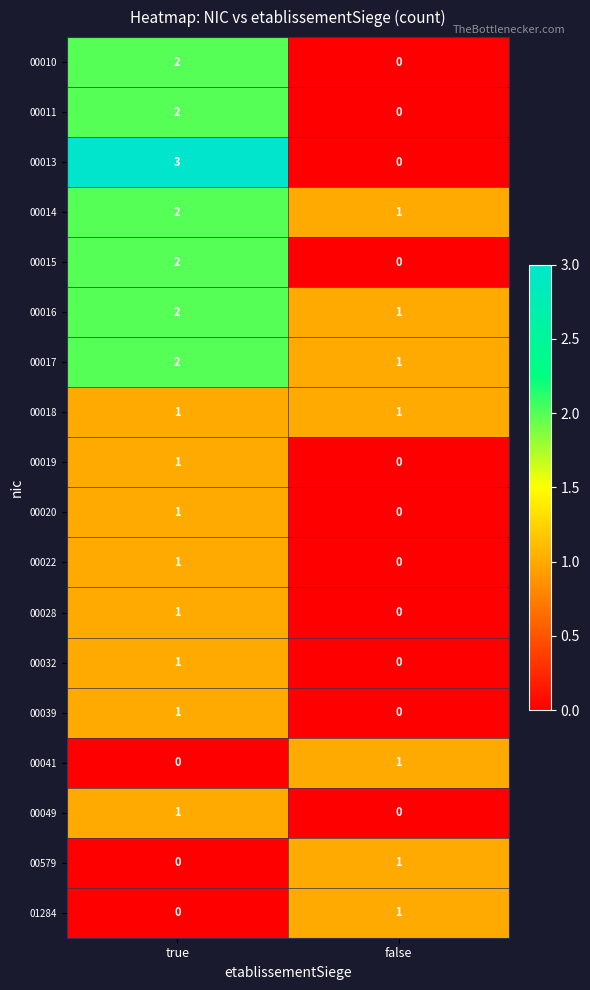

List the labels in order of 00017 value, largest first.

true, false